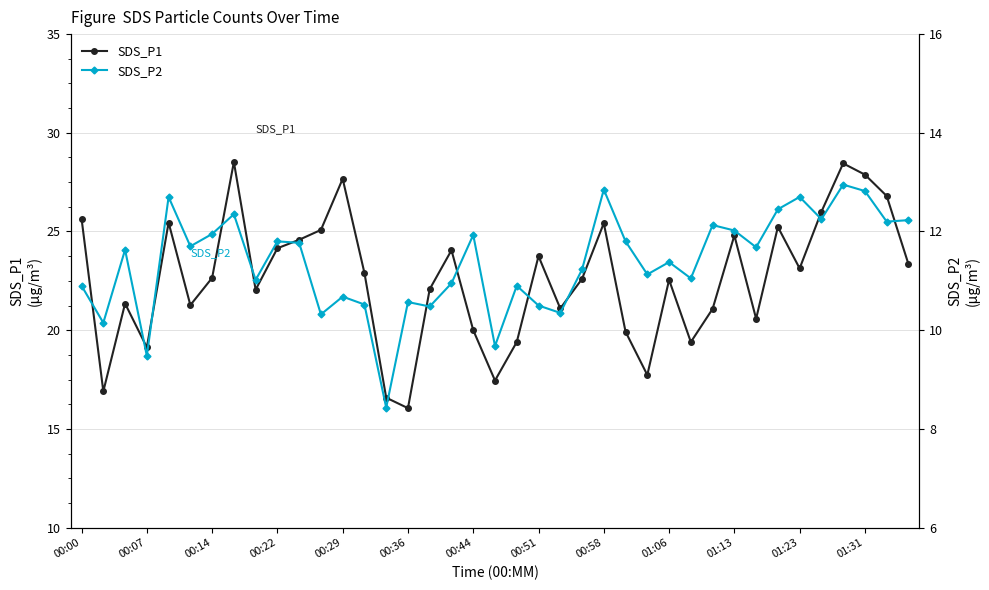

Count the number of categories in the chart.

39